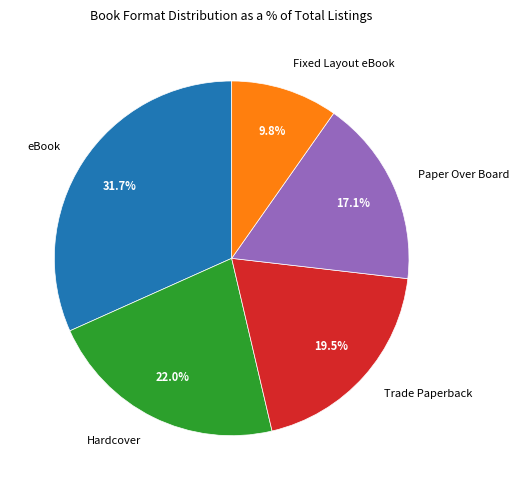

Does Paper Over Board account for over 50% of the chart?

No